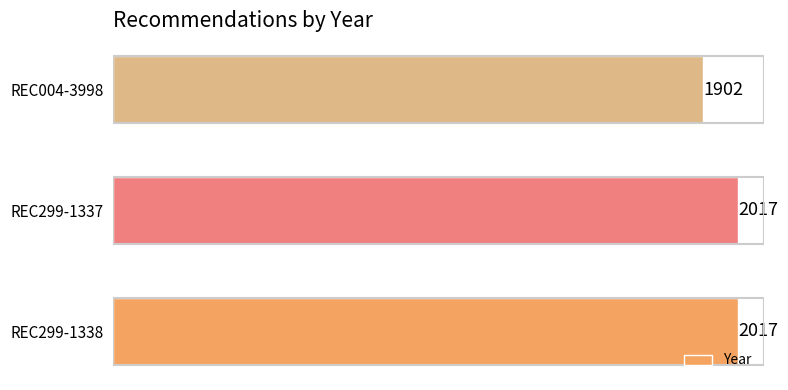

True or false: the data shows 2779 at REC004-3998.

False